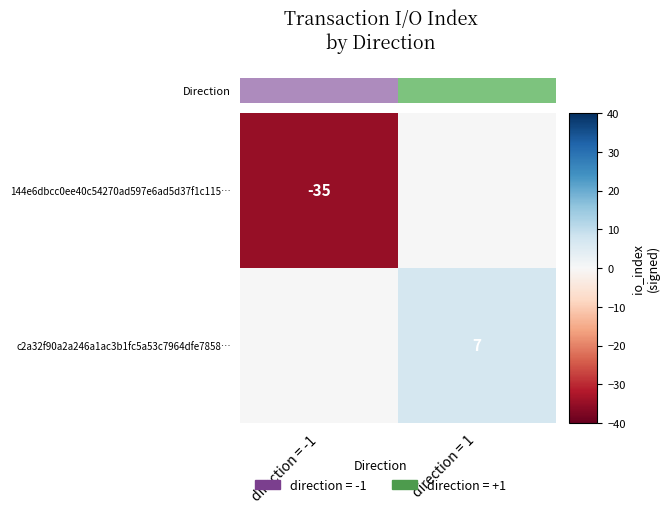

Rank the series by their average value, from lowest to highest.

Direction, c2a32f90a2a246a1ac3b1fc5a53c7964dfe7858…